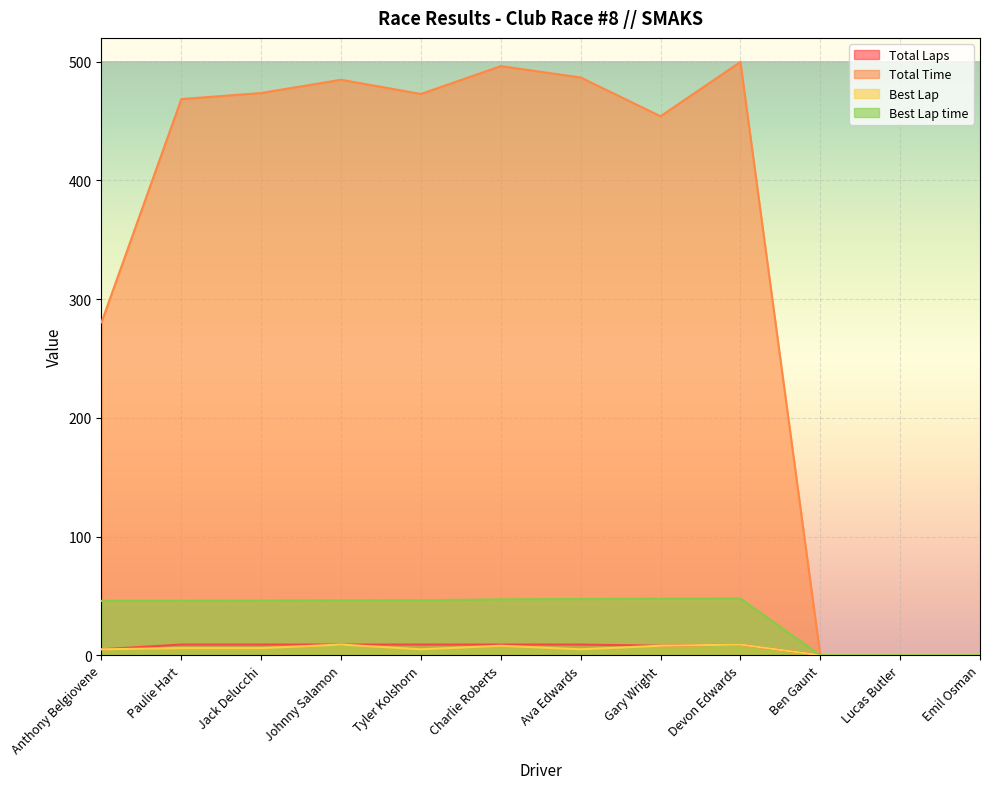

What is the total value across all series at Paulie Hart?

529.4